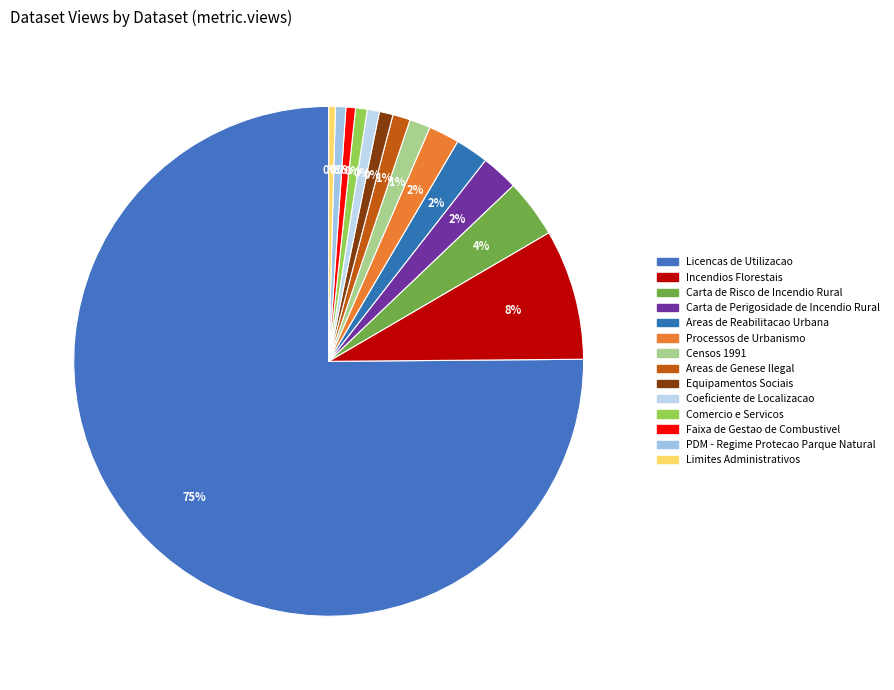

What percentage is the Incendios Florestais slice, to the nearest percent?

8%